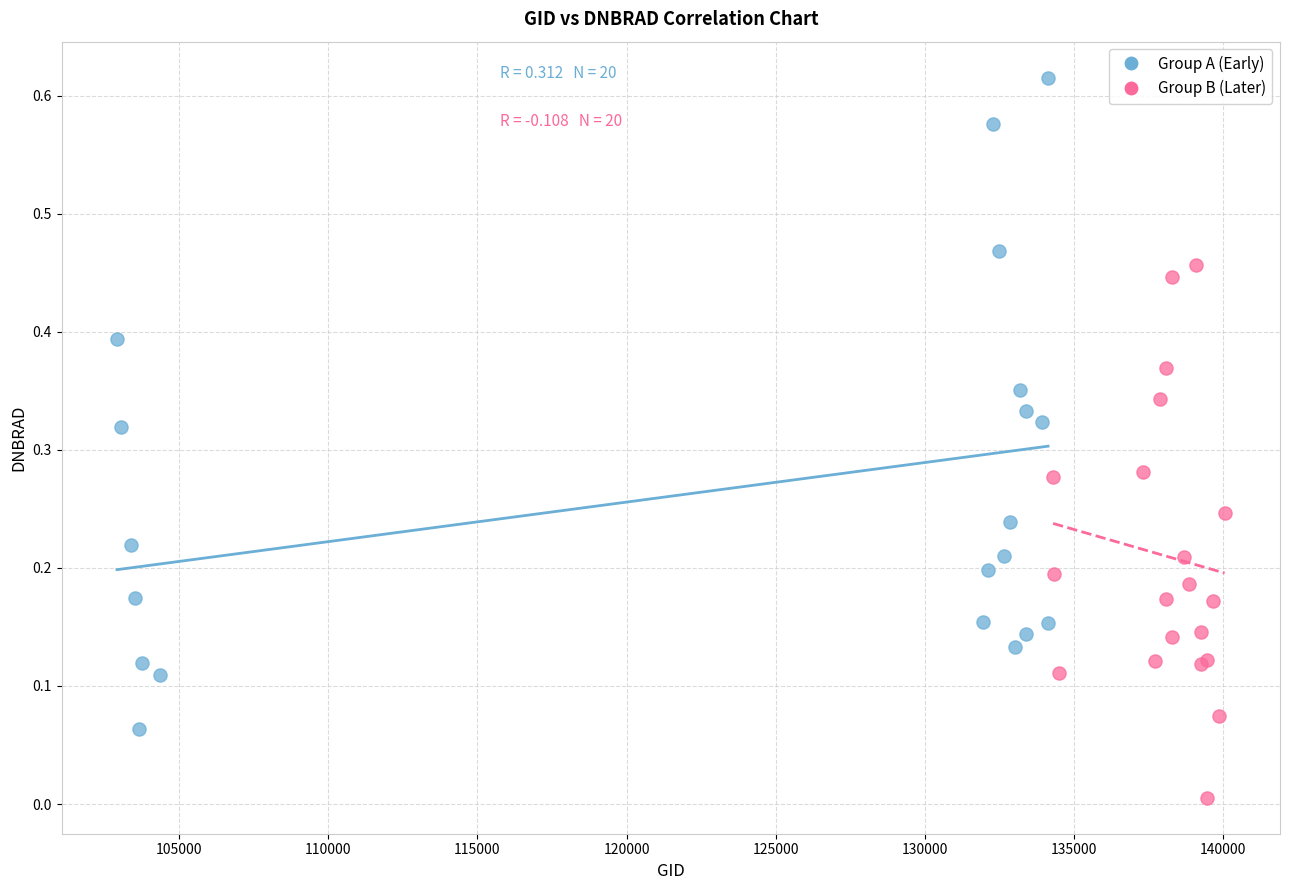

Which series reaches the minimum Y coordinate?

Group B (Later)